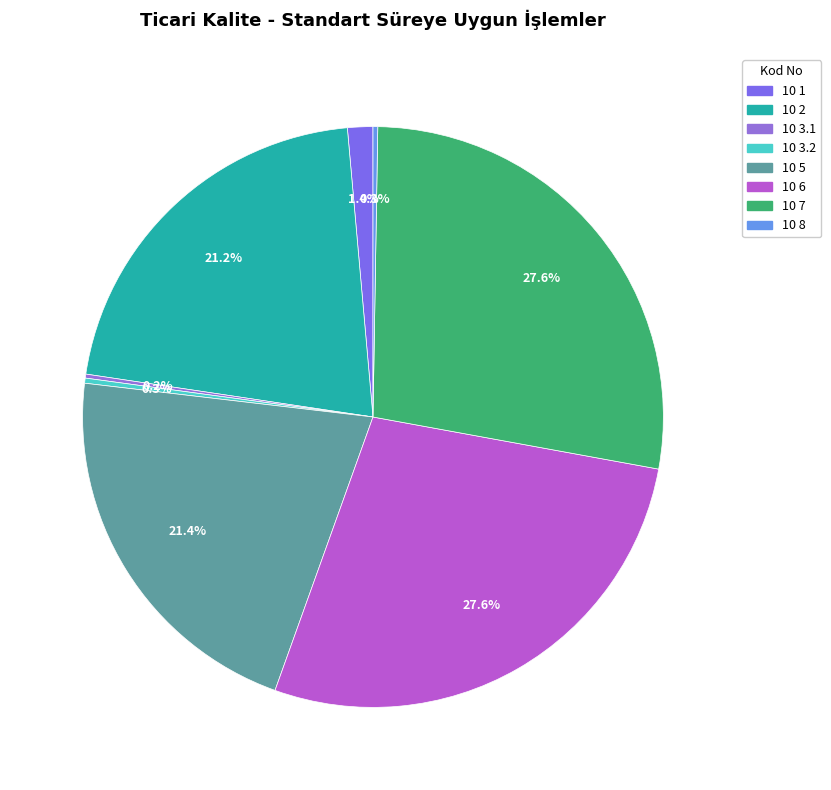

To the nearest percent, what is the difference between the 10 5 and 10 8 slice percentages?

21%